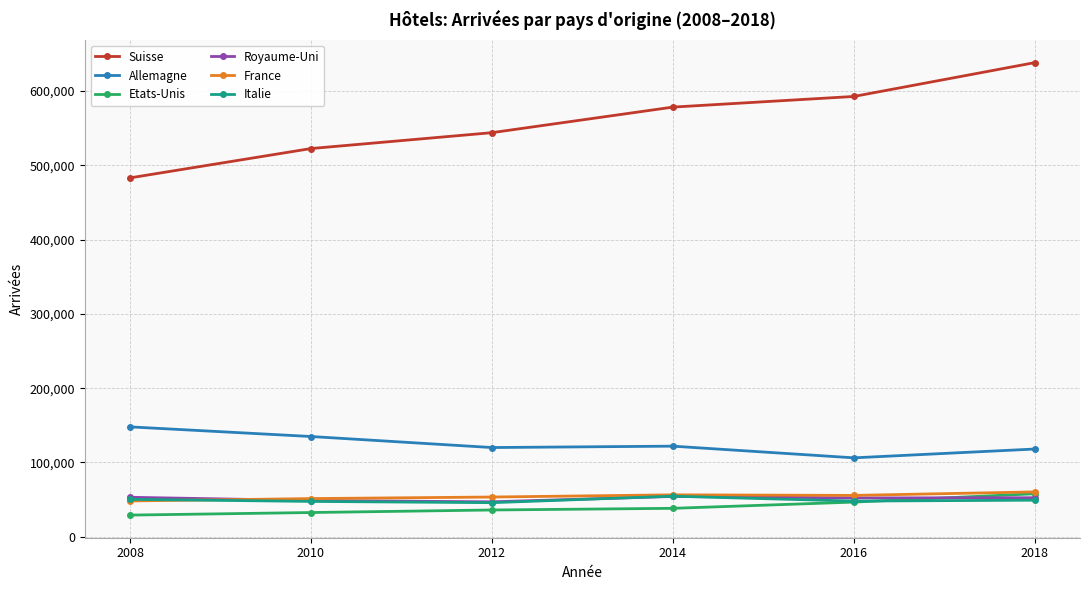

Reading left to right, what are all the values shown in this chart?

Suisse: 2018=638116	2016=592583	2014=578252	2012=543851	2010=522473	2008=483009
Allemagne: 2018=118090	2016=106233	2014=121948	2012=120095	2010=134938	2008=147907
Etats-Unis: 2018=57901	2016=46668	2014=38293	2012=36050	2010=32630	2008=29172
Royaume-Uni: 2018=52555	2016=52270	2014=54273	2012=47043	2010=48795	2008=53138
France: 2018=60384	2016=55680	2014=56447	2012=53497	2010=51386	2008=48248
Italie: 2018=49251	2016=48033	2014=54637	2012=45886	2010=47599	2008=50365